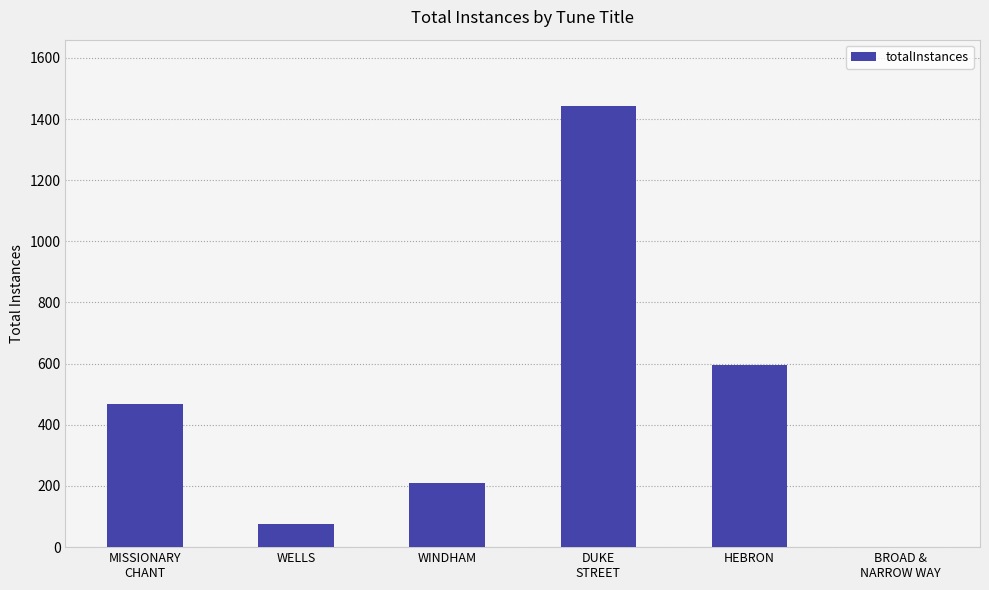

Read the value at WELLS, to the nearest 50.

100